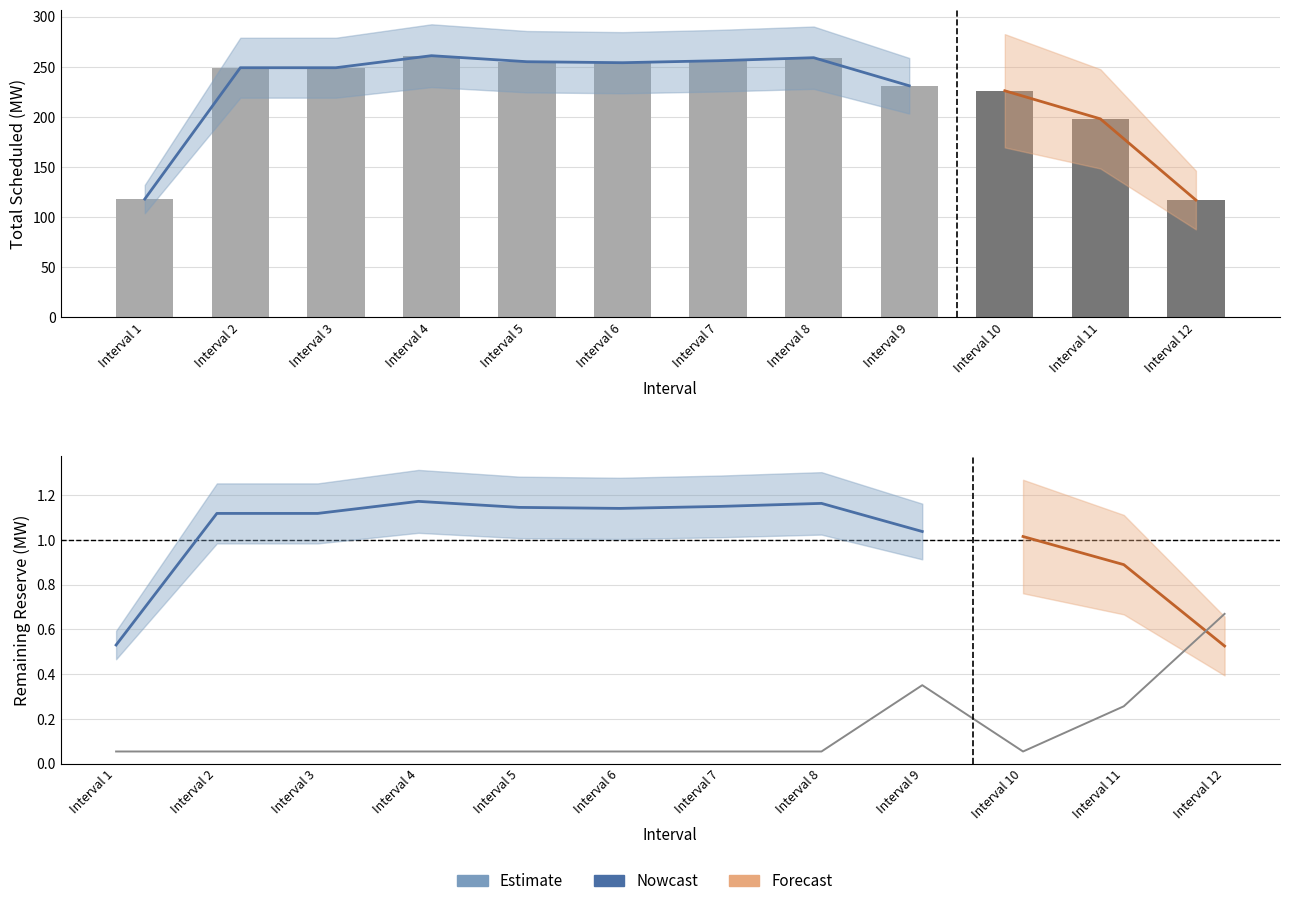

Where is CANYON115 Scheduled nearest to the value 0?

Interval 1